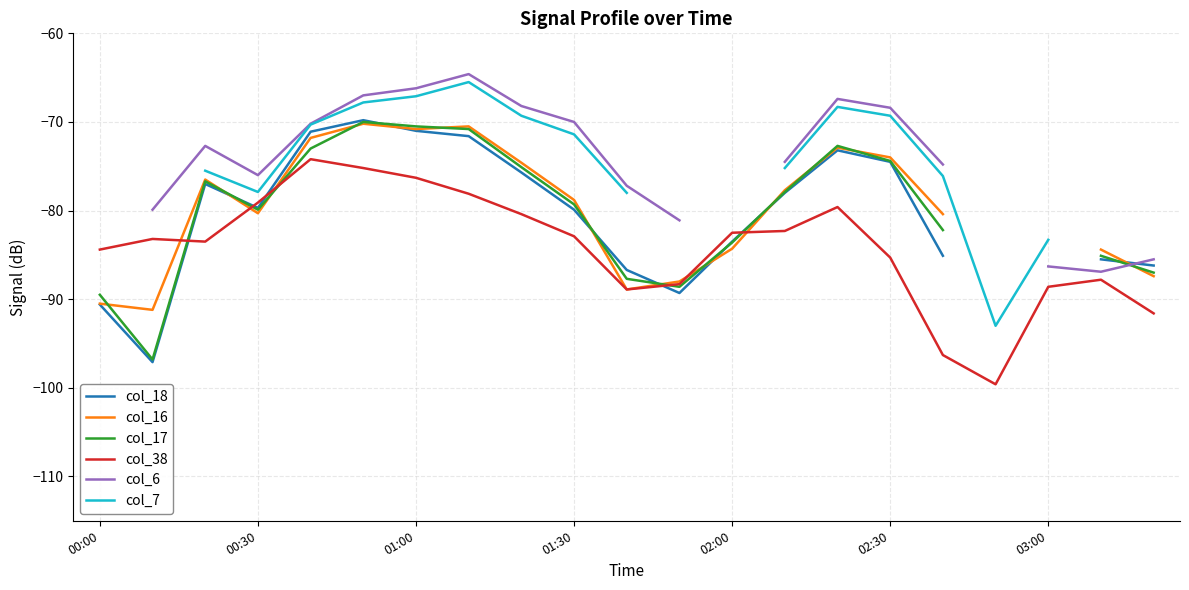

True or false: col_38 has a value of -79.1 at 00:30.

True